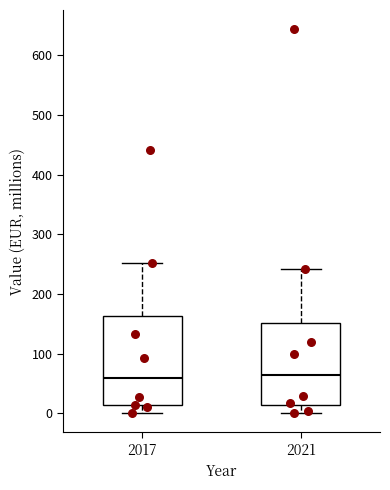

Which box is the tallest, from its lower edge to its upper edge?

2017